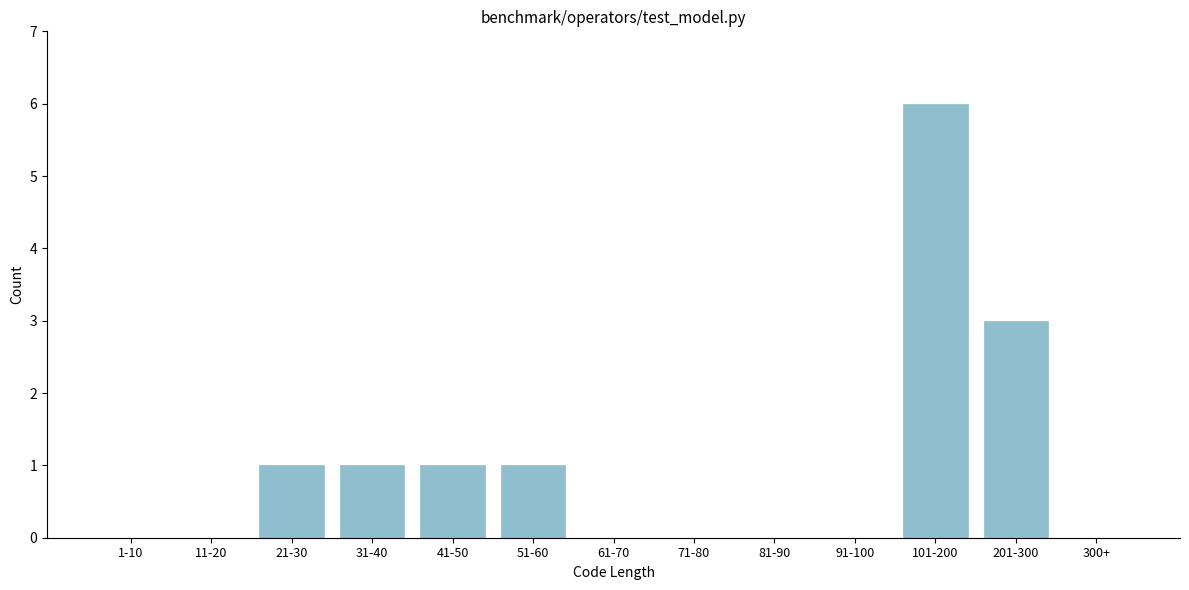

Reading left to right, transcribe all the data shown in this chart.

1-10=0	11-20=0	21-30=1	31-40=1	41-50=1	51-60=1	61-70=0	71-80=0	81-90=0	91-100=0	101-200=6	201-300=3	300+=0